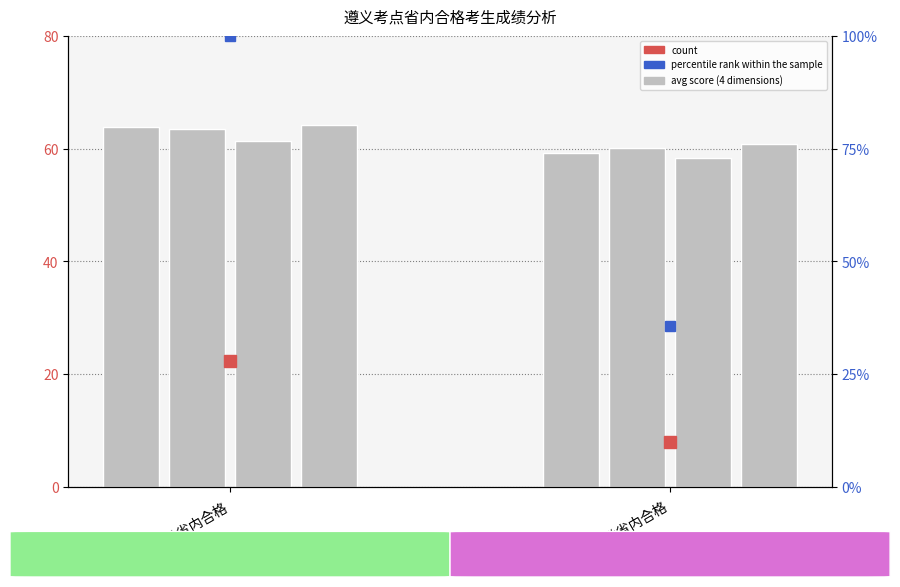

What is the average value of the 基础知识 series?

61.5